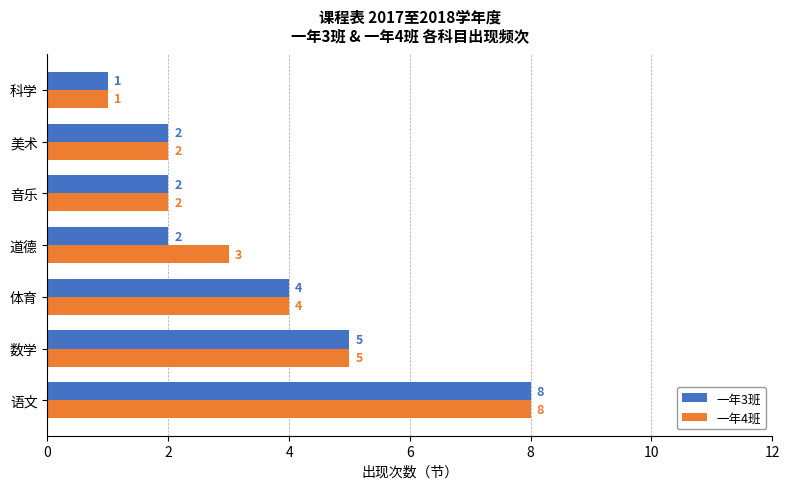

What is the total value across all series at 美术?

4